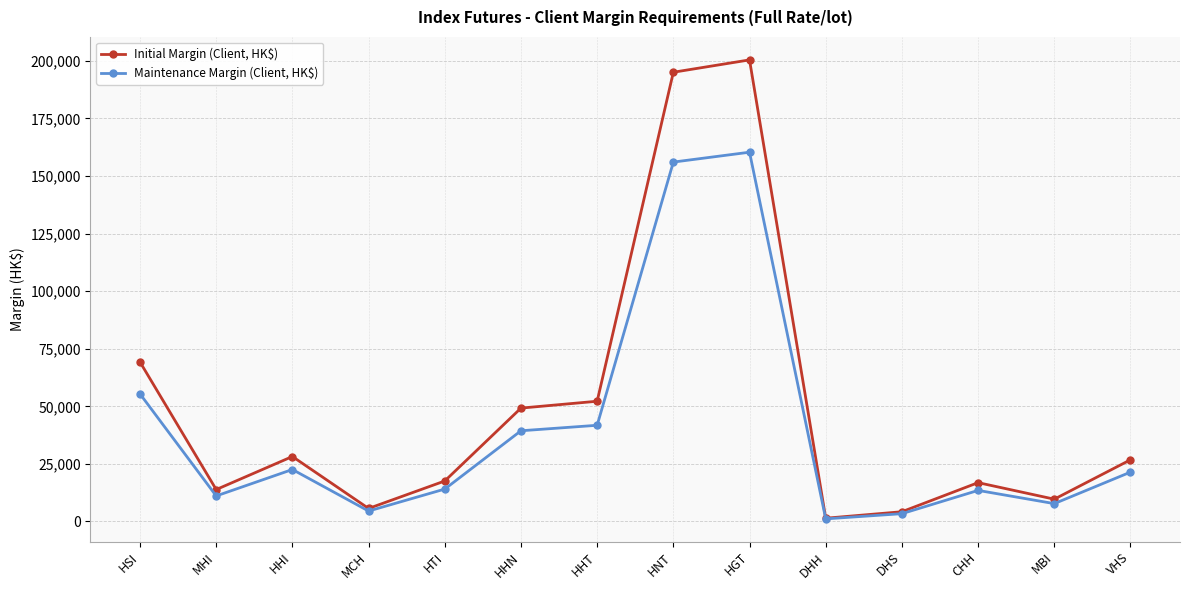

What is the minimum value shown in the chart?

1116